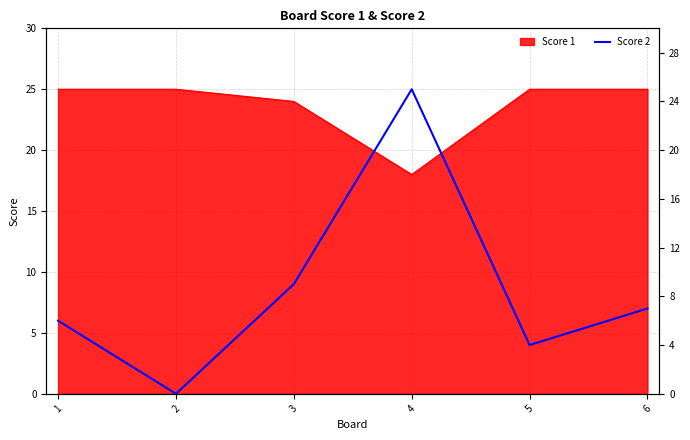

What is the sum of all values?

51